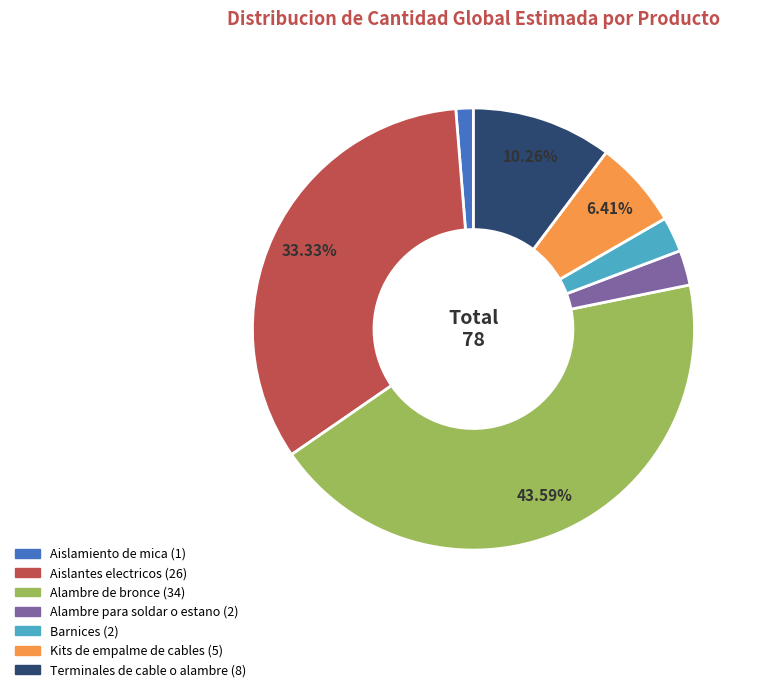

Is it true that Barnices is 3% of the pie?

True